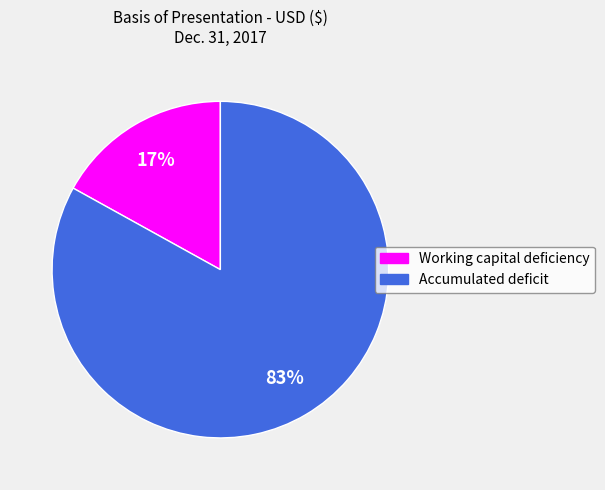

What is the ratio of the value at Accumulated deficit to the value at Working capital deficiency?

4.9